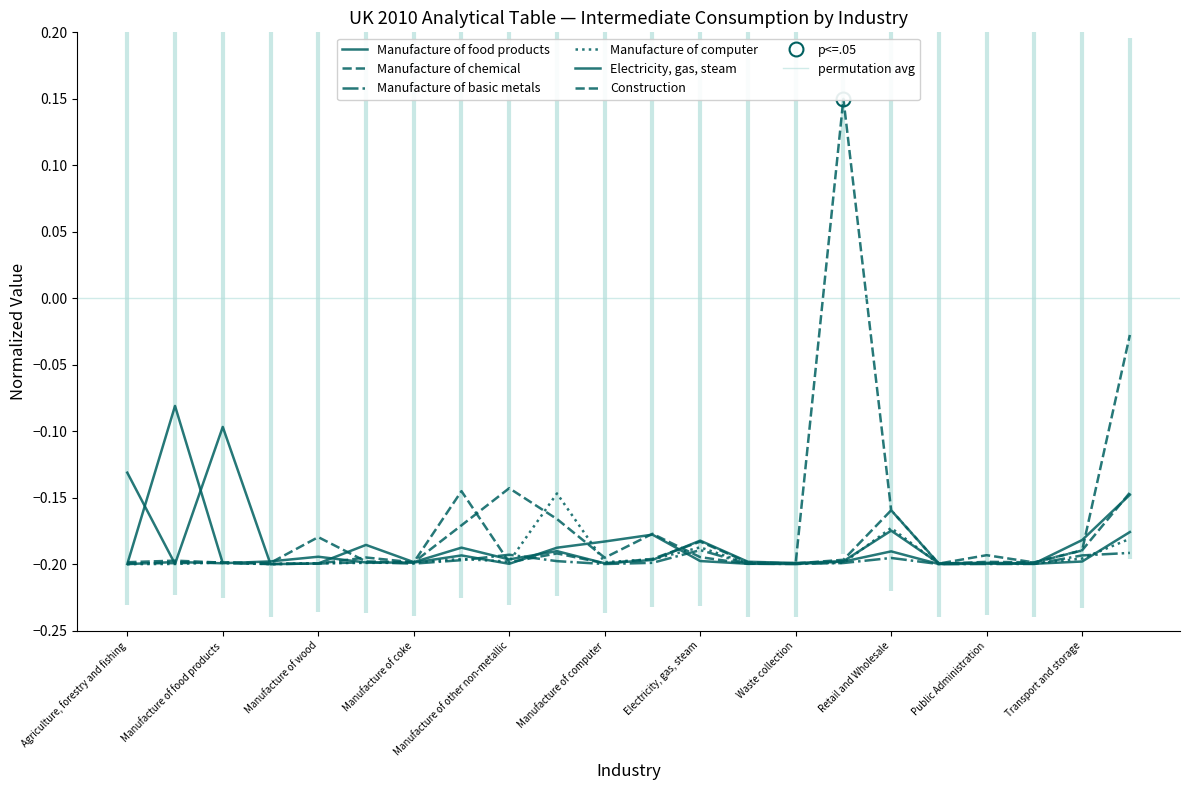

What is the average value of the Manufacture of basic metals series?

-0.2